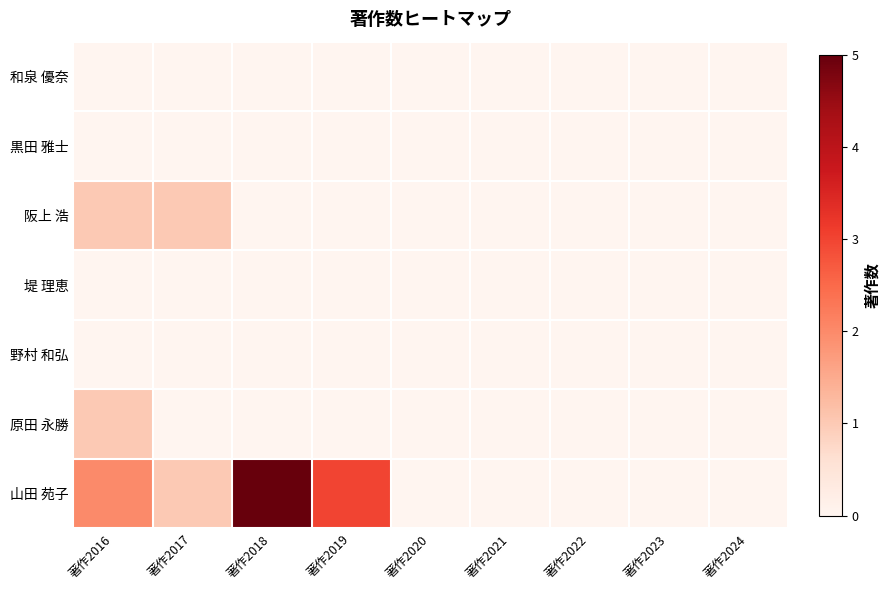

Reading right to left, transcribe all the data shown in this chart.

和泉 優奈: 著作2024=0	著作2023=0	著作2022=0	著作2021=0	著作2020=0	著作2019=0	著作2018=0	著作2017=0	著作2016=0
黒田 雅士: 著作2024=0	著作2023=0	著作2022=0	著作2021=0	著作2020=0	著作2019=0	著作2018=0	著作2017=0	著作2016=0
阪上 浩: 著作2024=0	著作2023=0	著作2022=0	著作2021=0	著作2020=0	著作2019=0	著作2018=0	著作2017=1	著作2016=1
堤 理恵: 著作2024=0	著作2023=0	著作2022=0	著作2021=0	著作2020=0	著作2019=0	著作2018=0	著作2017=0	著作2016=0
野村 和弘: 著作2024=0	著作2023=0	著作2022=0	著作2021=0	著作2020=0	著作2019=0	著作2018=0	著作2017=0	著作2016=0
原田 永勝: 著作2024=0	著作2023=0	著作2022=0	著作2021=0	著作2020=0	著作2019=0	著作2018=0	著作2017=0	著作2016=1
山田 苑子: 著作2024=0	著作2023=0	著作2022=0	著作2021=0	著作2020=0	著作2019=3	著作2018=5	著作2017=1	著作2016=2